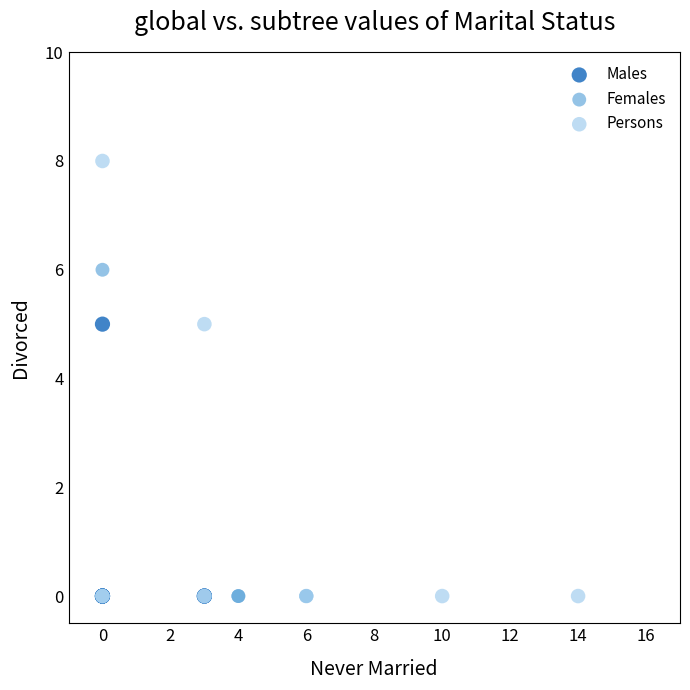

Which series has the widest spread of Y values?

Persons